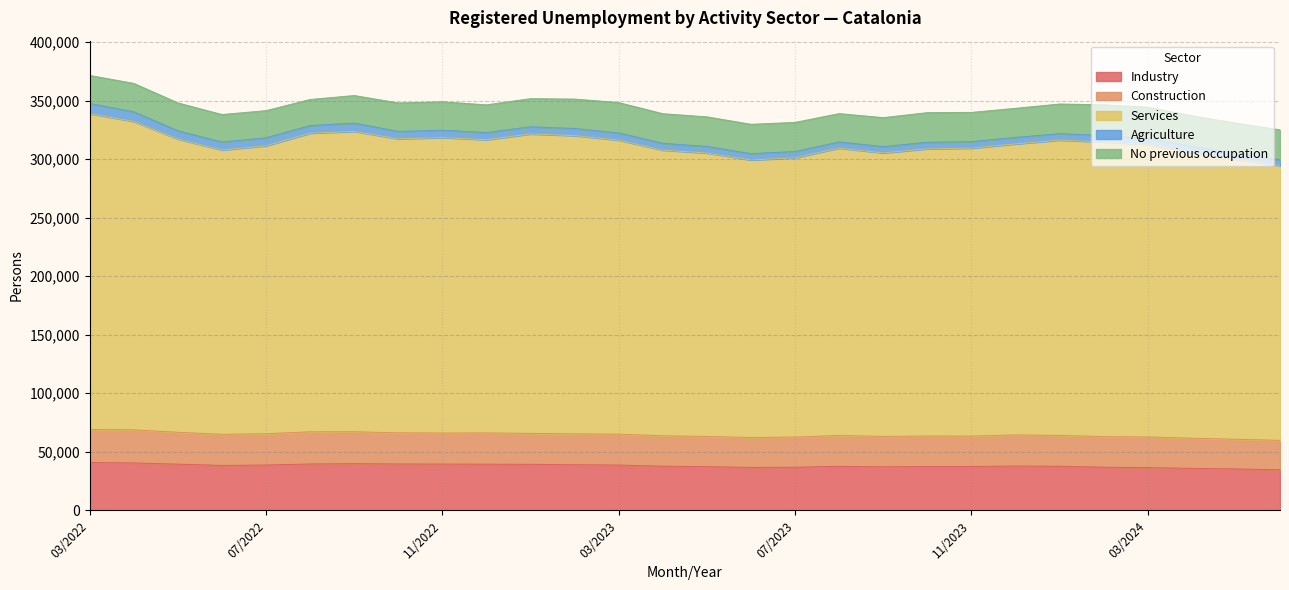

The Construction series shows 26619 at 10/2022. True or false?

True